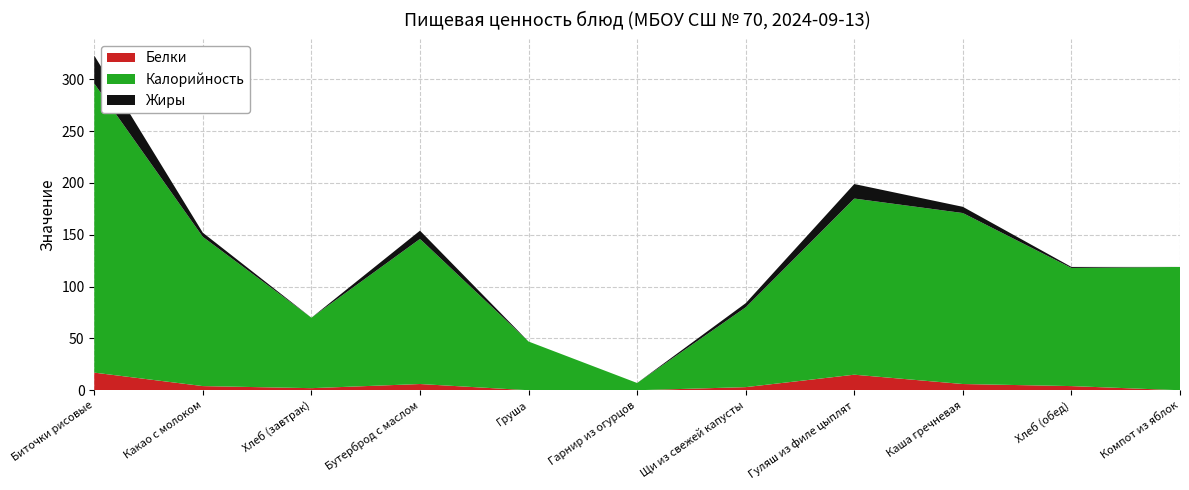

At which category is the sum across all series the highest?

Биточки рисовые